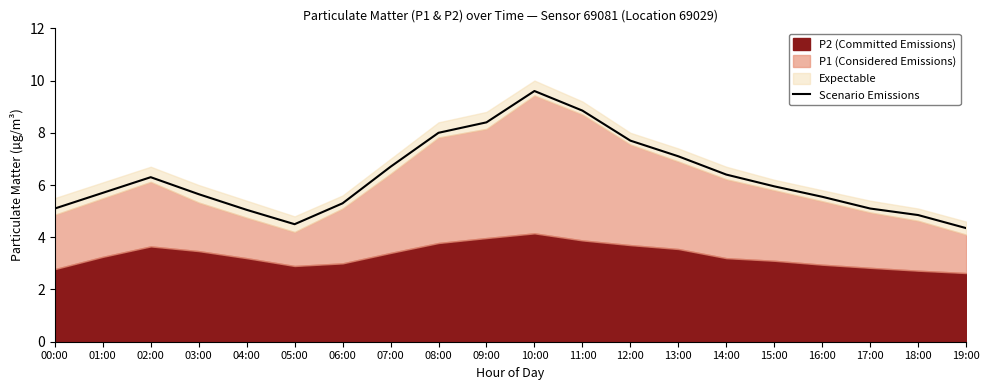

At which category does the chart reach its peak across all series?

10:00